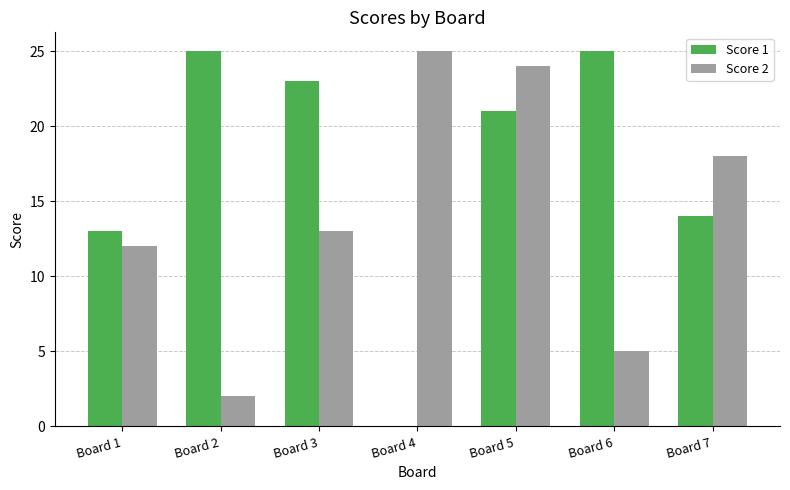

What are all the series names shown in the legend?

Score 1, Score 2